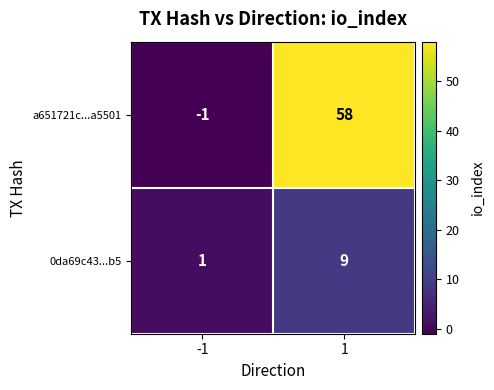

The 0da69c43...b5 series shows 1 at -1. True or false?

True